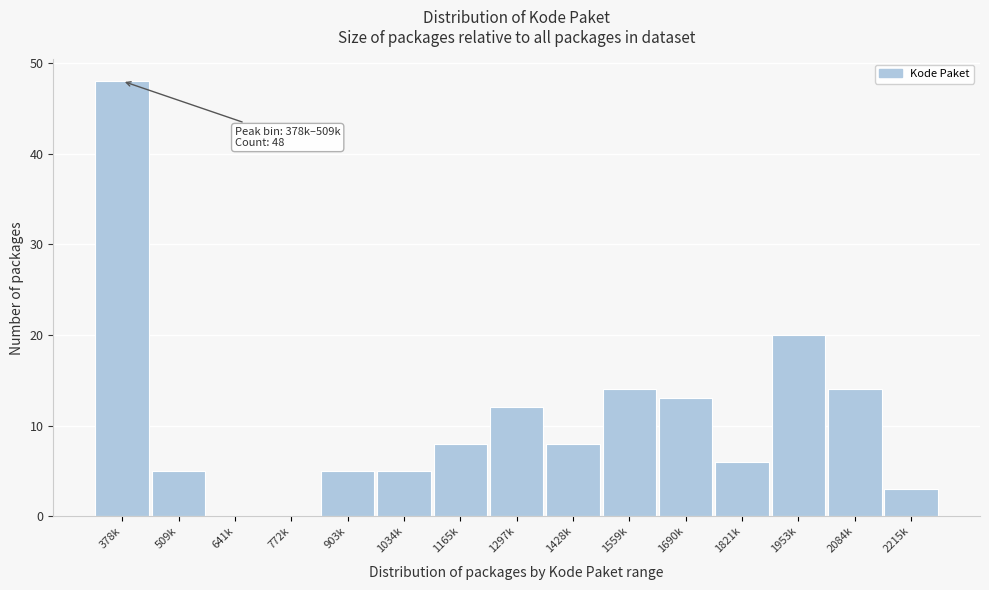

Reading left to right, what are all the values shown in this chart?

378k=48	509k=5	641k=0	772k=0	903k=5	1034k=5	1165k=8	1297k=12	1428k=8	1559k=14	1690k=13	1821k=6	1953k=20	2084k=14	2215k=3